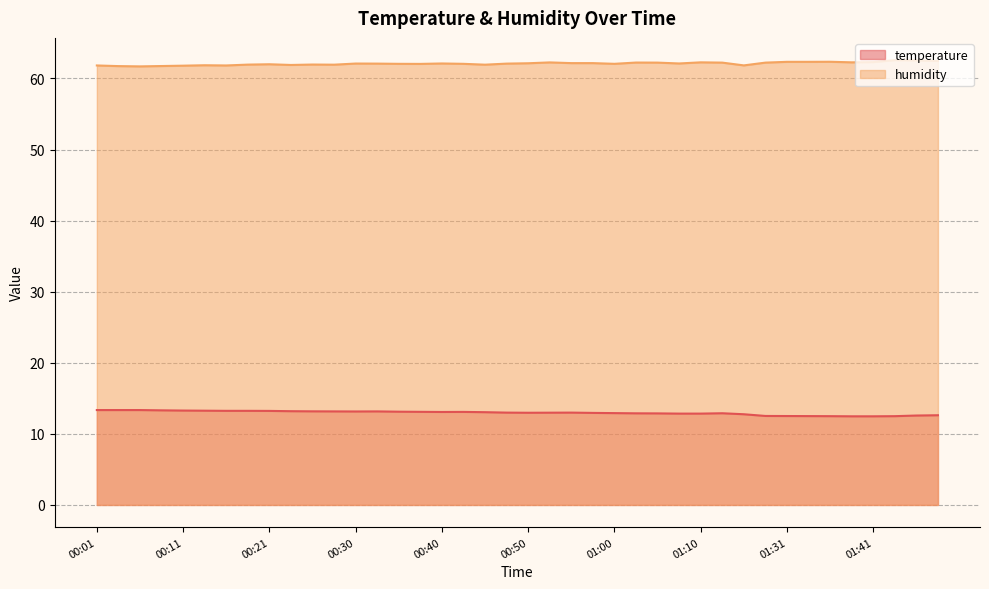

What is the label of the 18th point from the right?

00:55